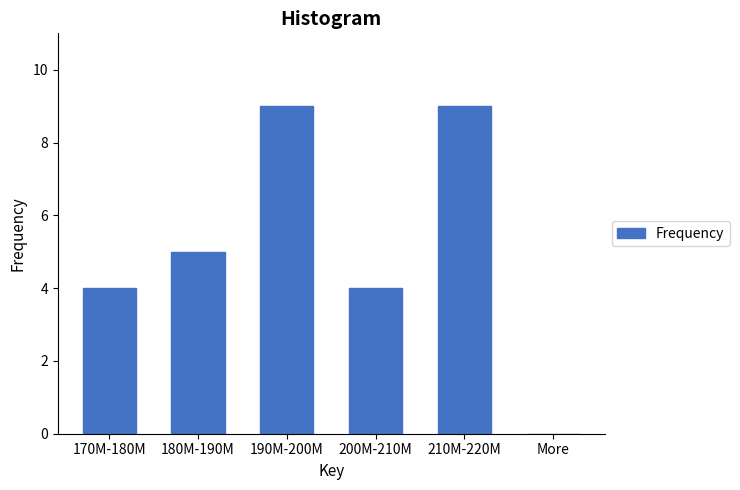

Reading left to right, what are all the values shown in this chart?

170M-180M=4	180M-190M=5	190M-200M=9	200M-210M=4	210M-220M=9	More=0